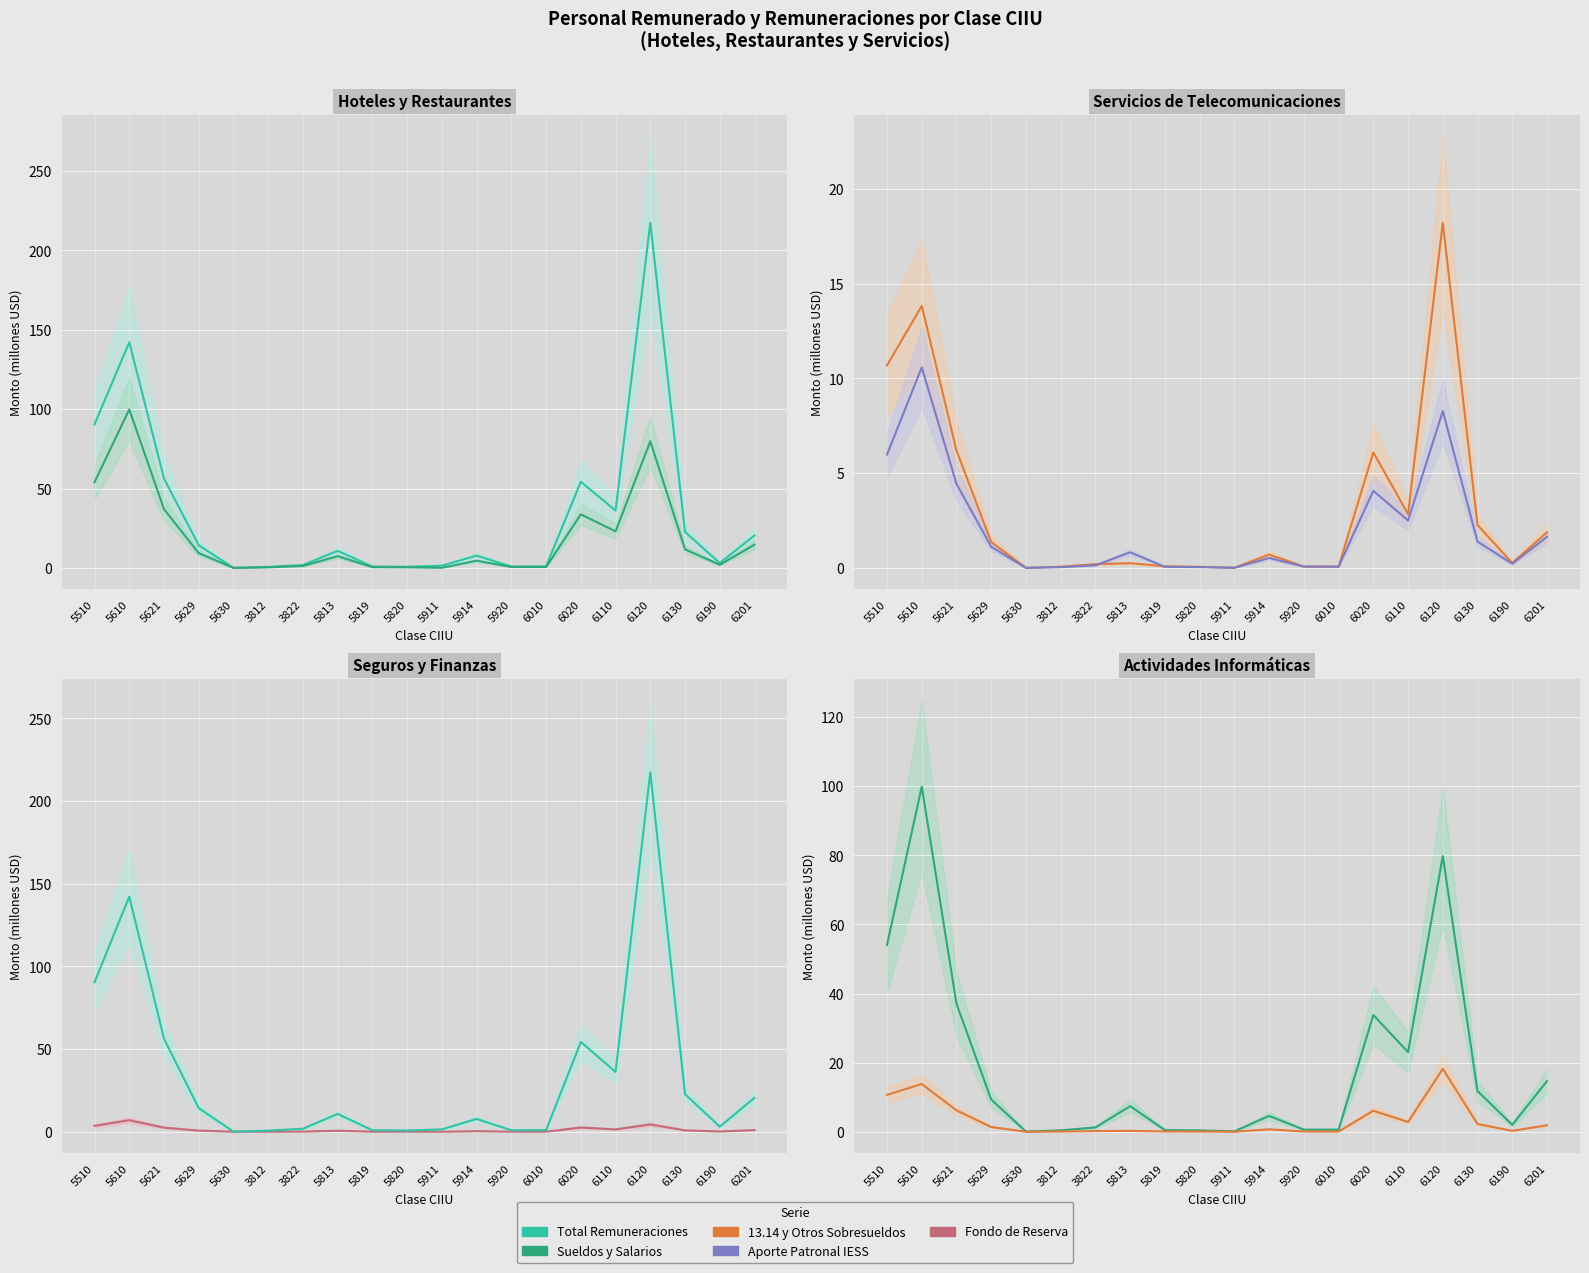

How many data points does each series have?

20